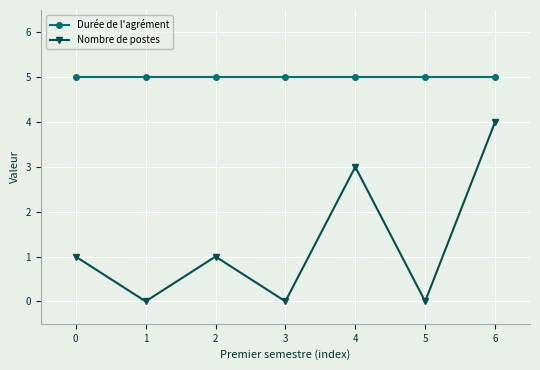

Where is the first local maximum for Nombre de postes?

2